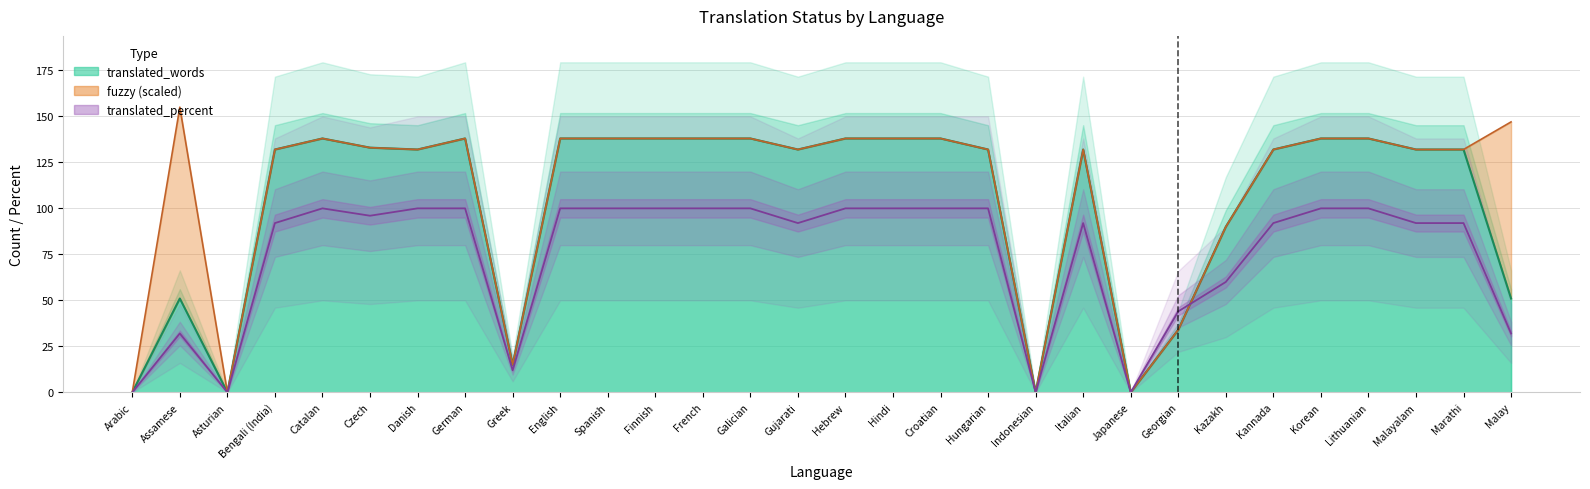

What is the value of the translated point at the 28th from the left?

92